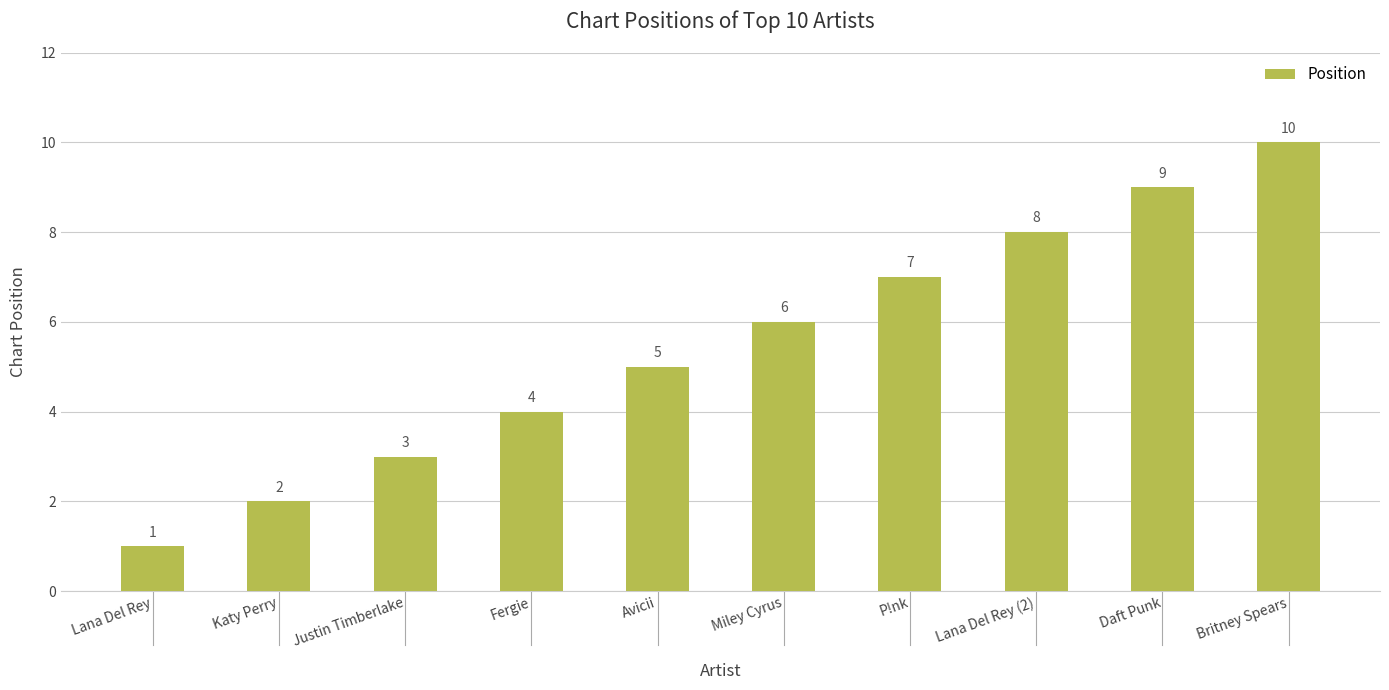

What is the sum of all values?

55